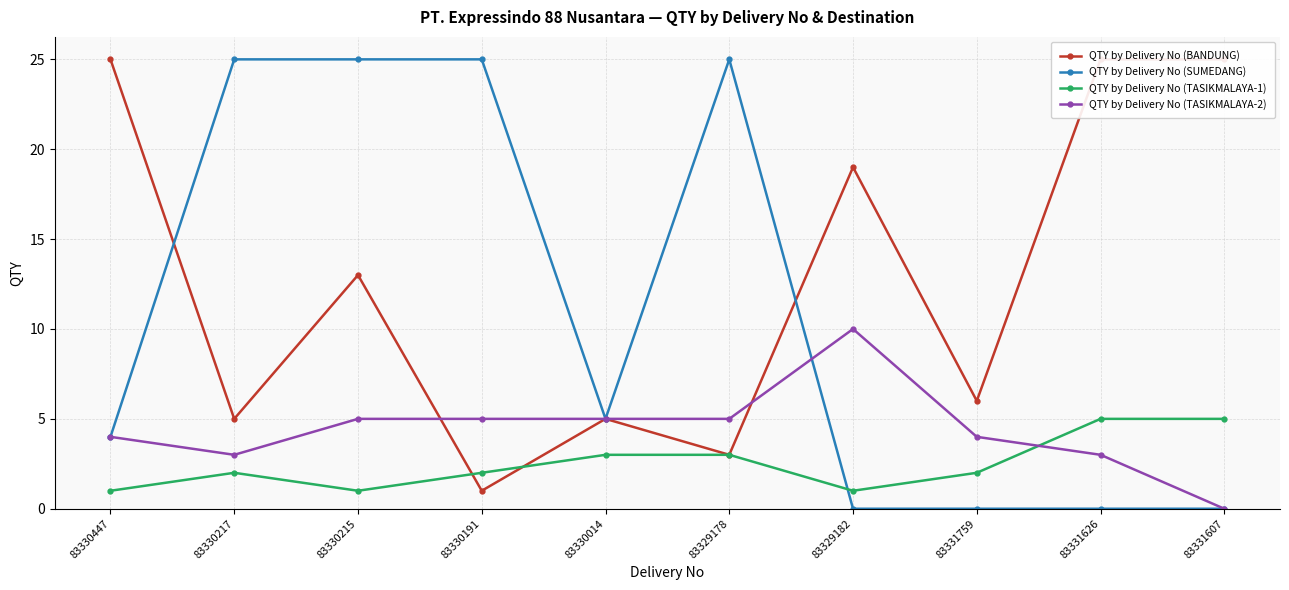

At how many categories does at least one series exceed 9?

8